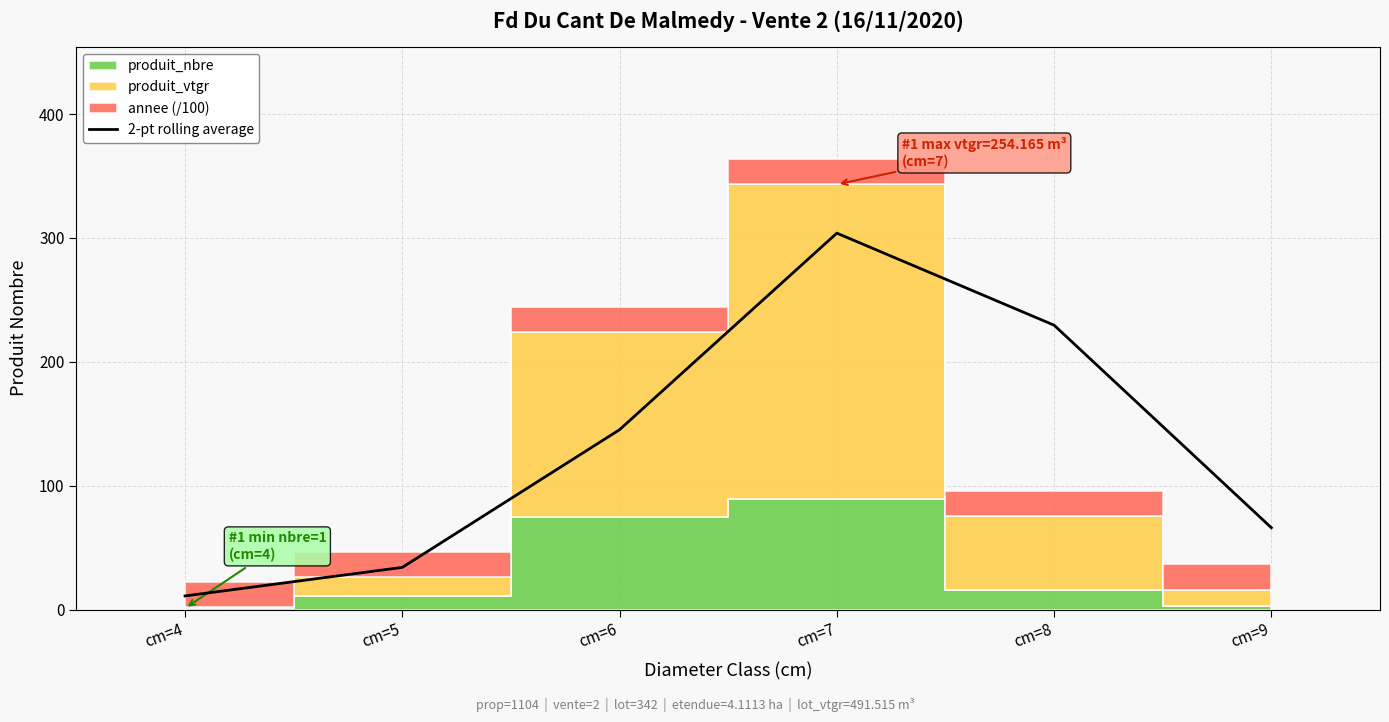

What is the minimum value shown in the chart?

11.0